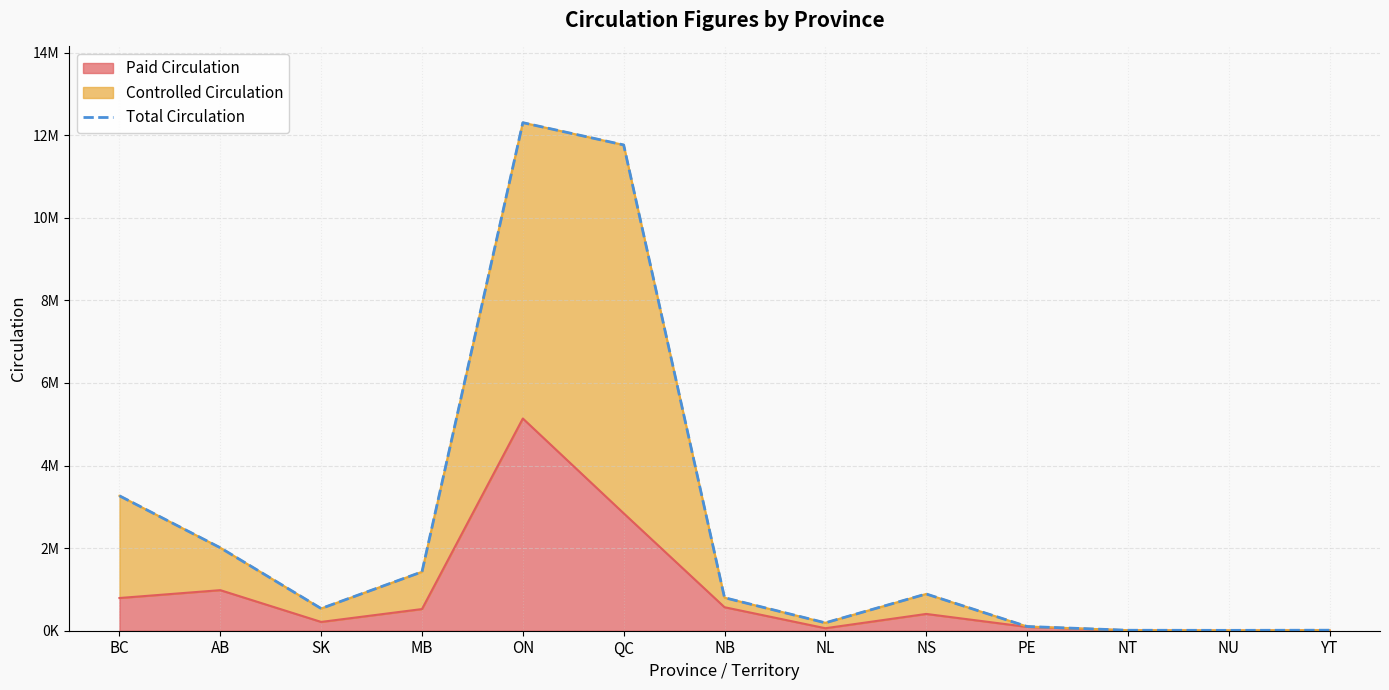

What is the difference between the maximum and minimum values?

12293333